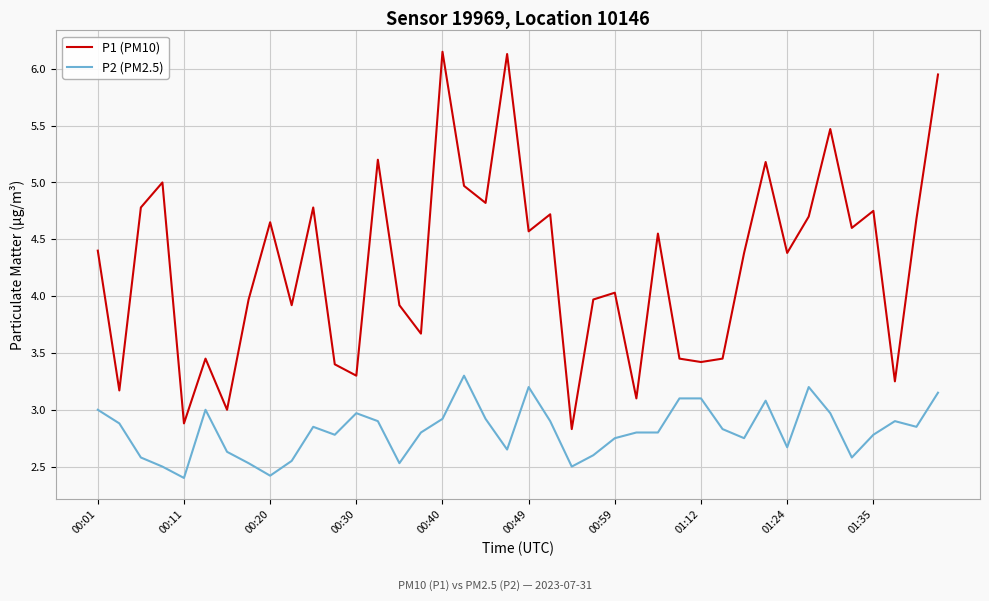

What are all the series names shown in the legend?

P1 (PM10), P2 (PM2.5)